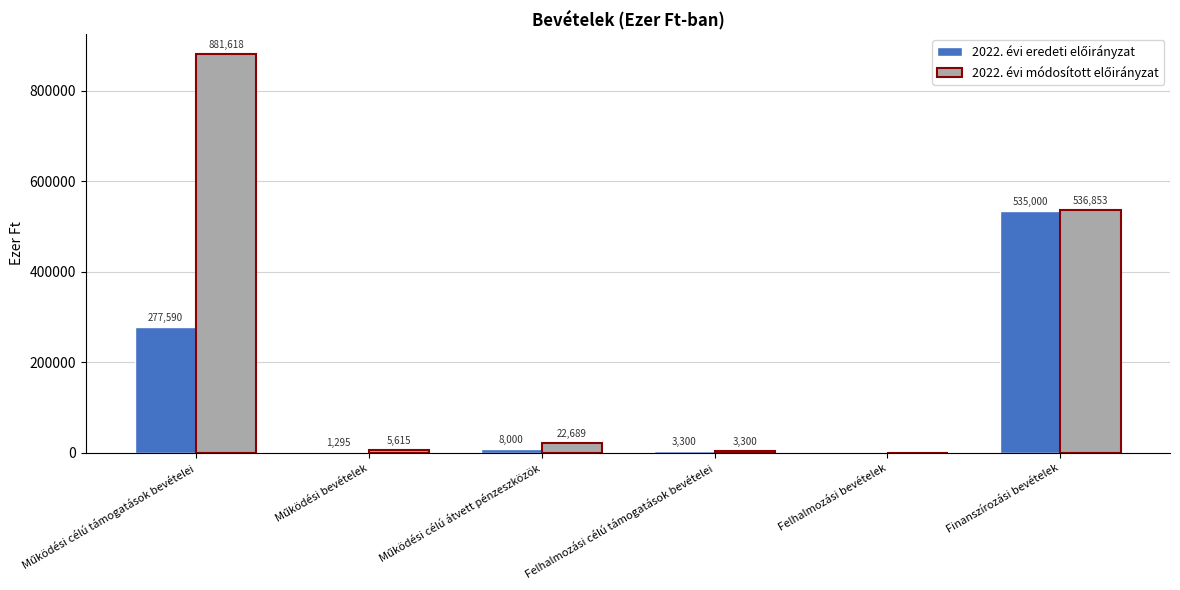

How many distinct data groups are displayed?

2